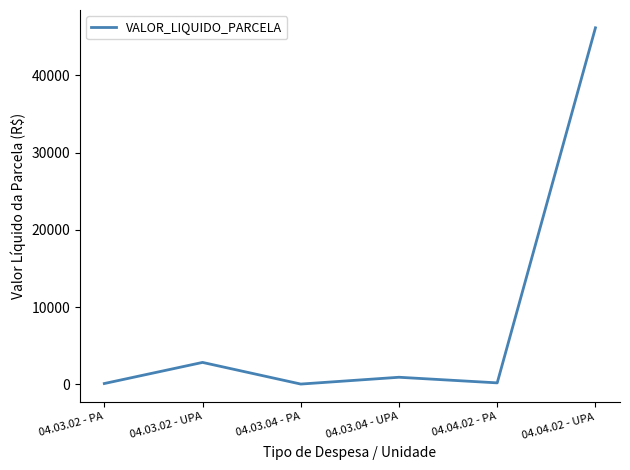

What is the change in value from 04.03.04 - PA to 04.04.02 - PA?

+154.7